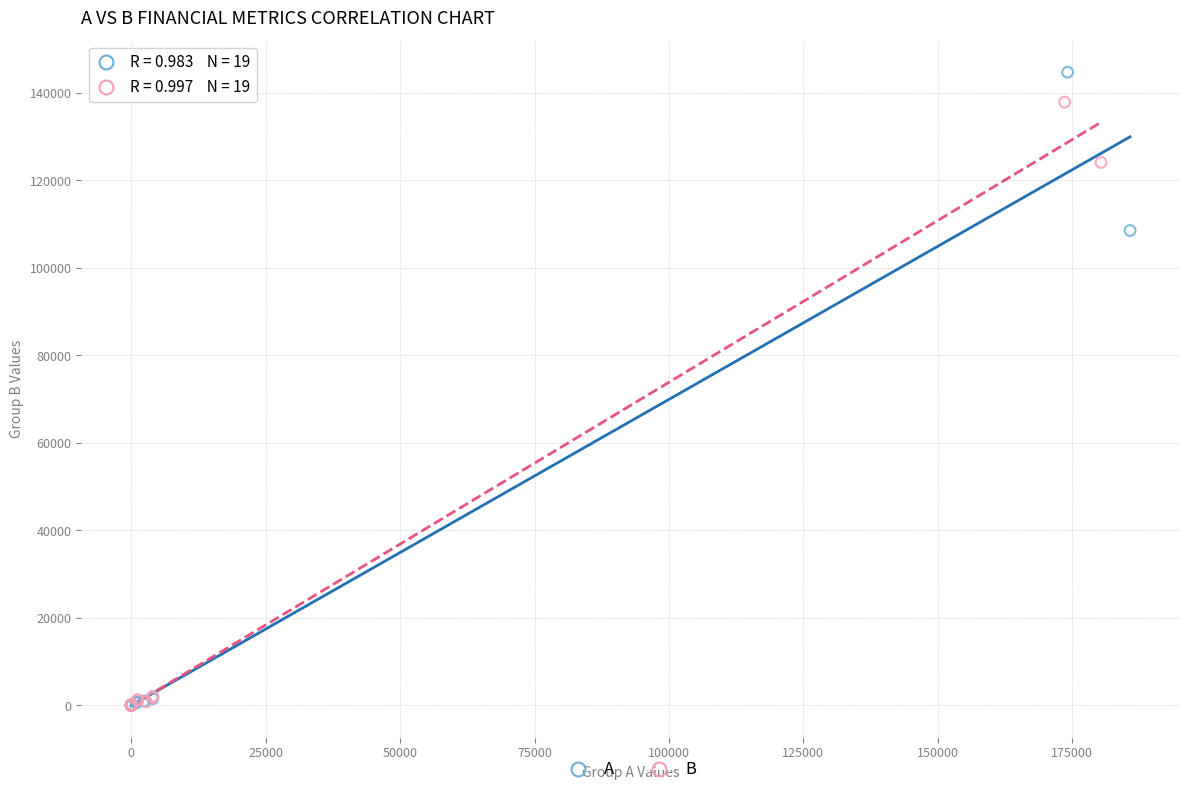

Which series has the widest spread of Y values?

A